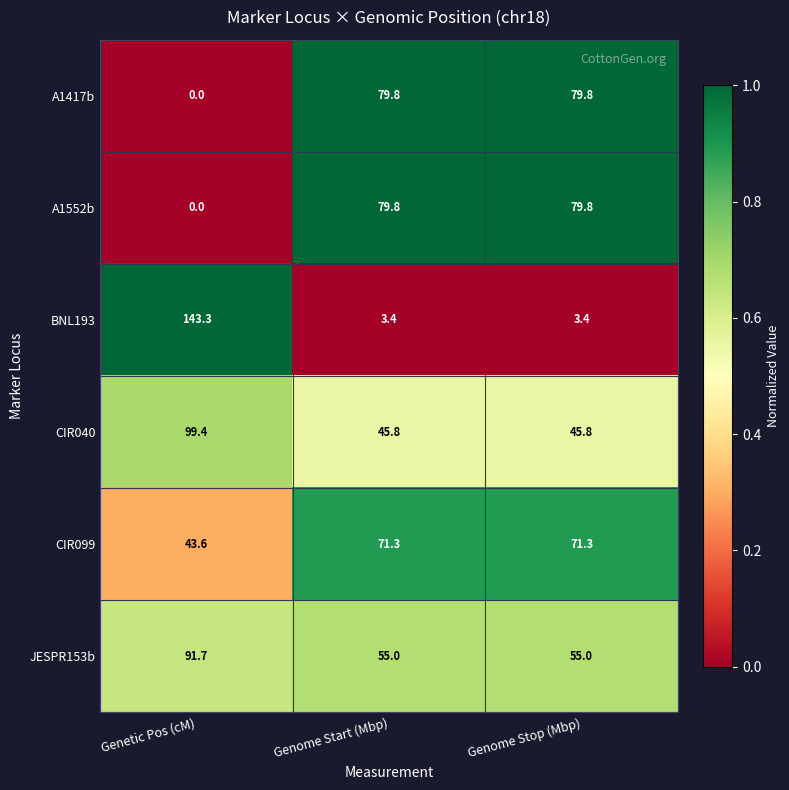

What is the spread (max minus min) of values at Genome Start (Mbp)?

76.4